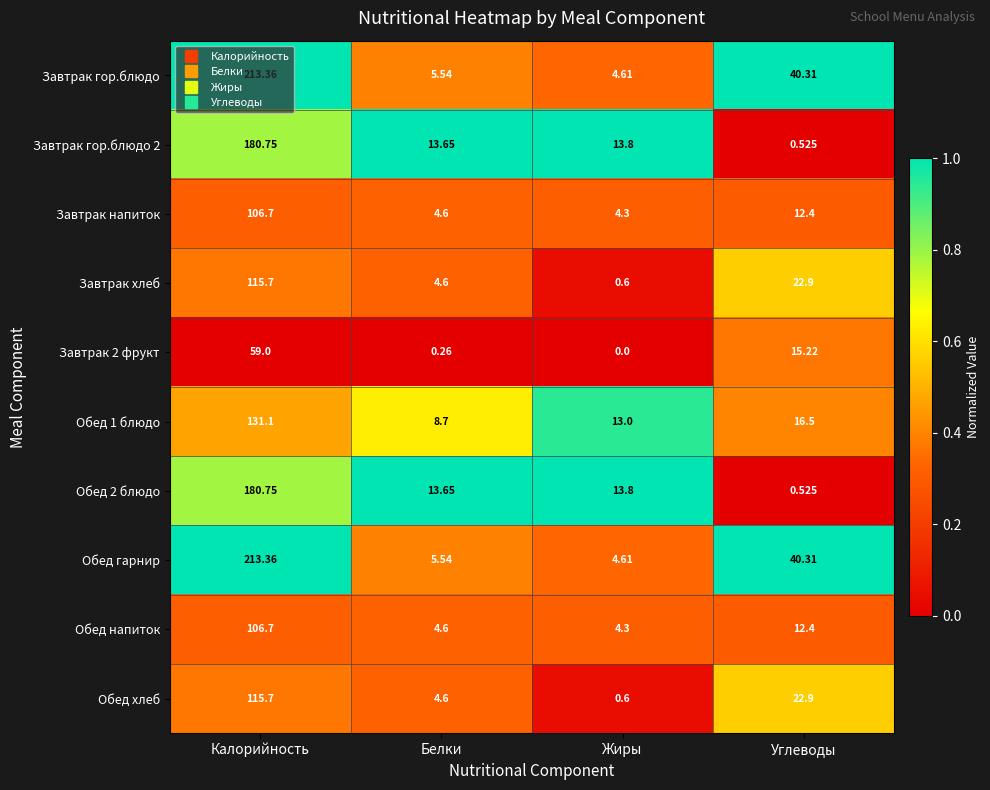

What is the total value across all series at Углеводы?

184.0